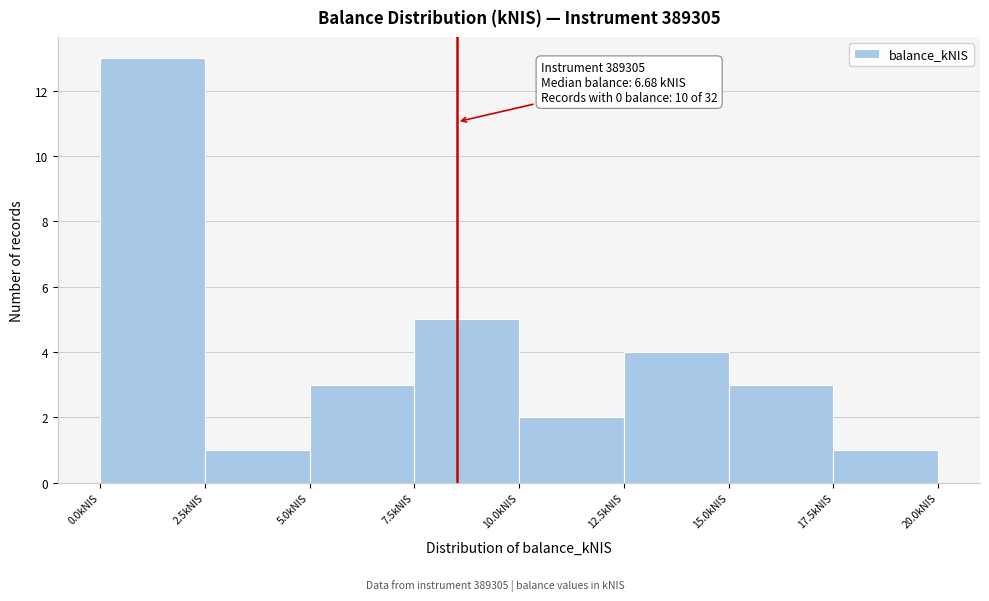

Over which range of the x-axis is the bar tallest?

0.0 to 2.5